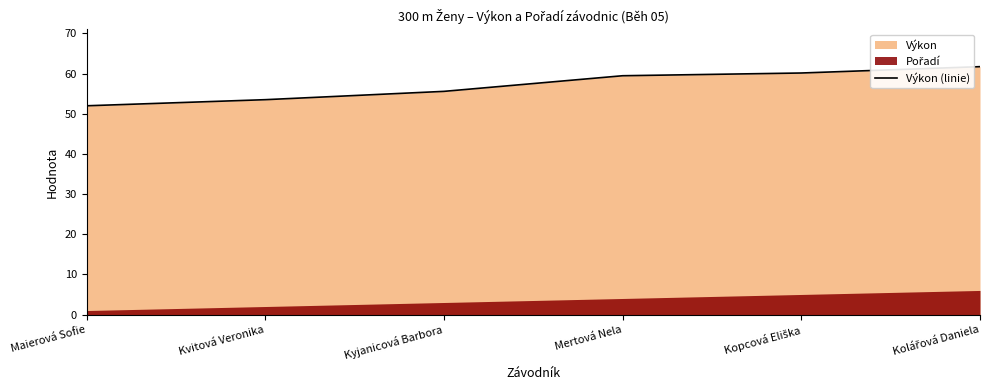

What is the change in value from Kyjanicová Barbora to Kolářová Daniela?

+6.1